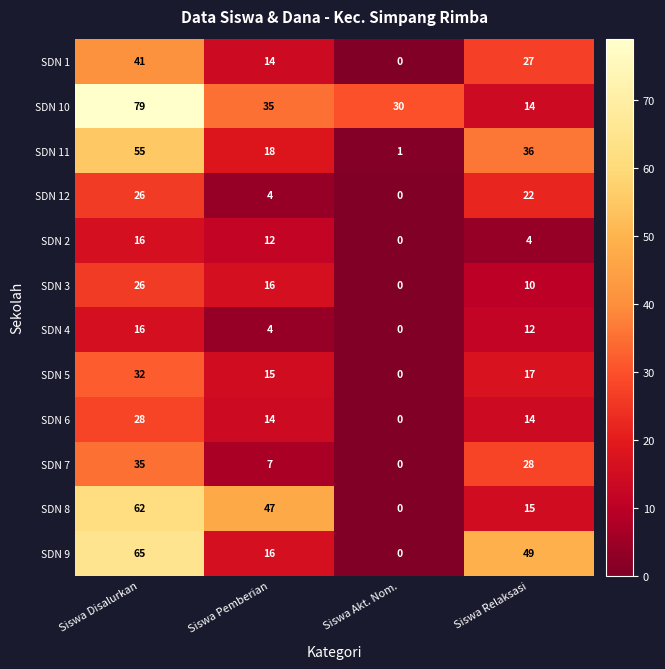

How many distinct data groups are displayed?

12